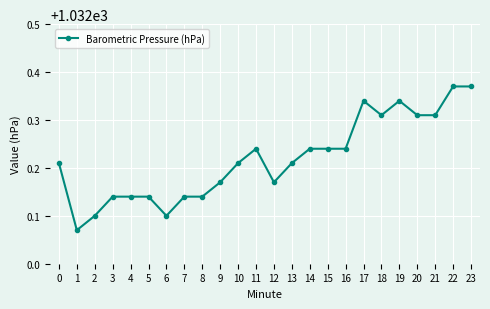

What is the difference between the maximum and second lowest values?

0.3